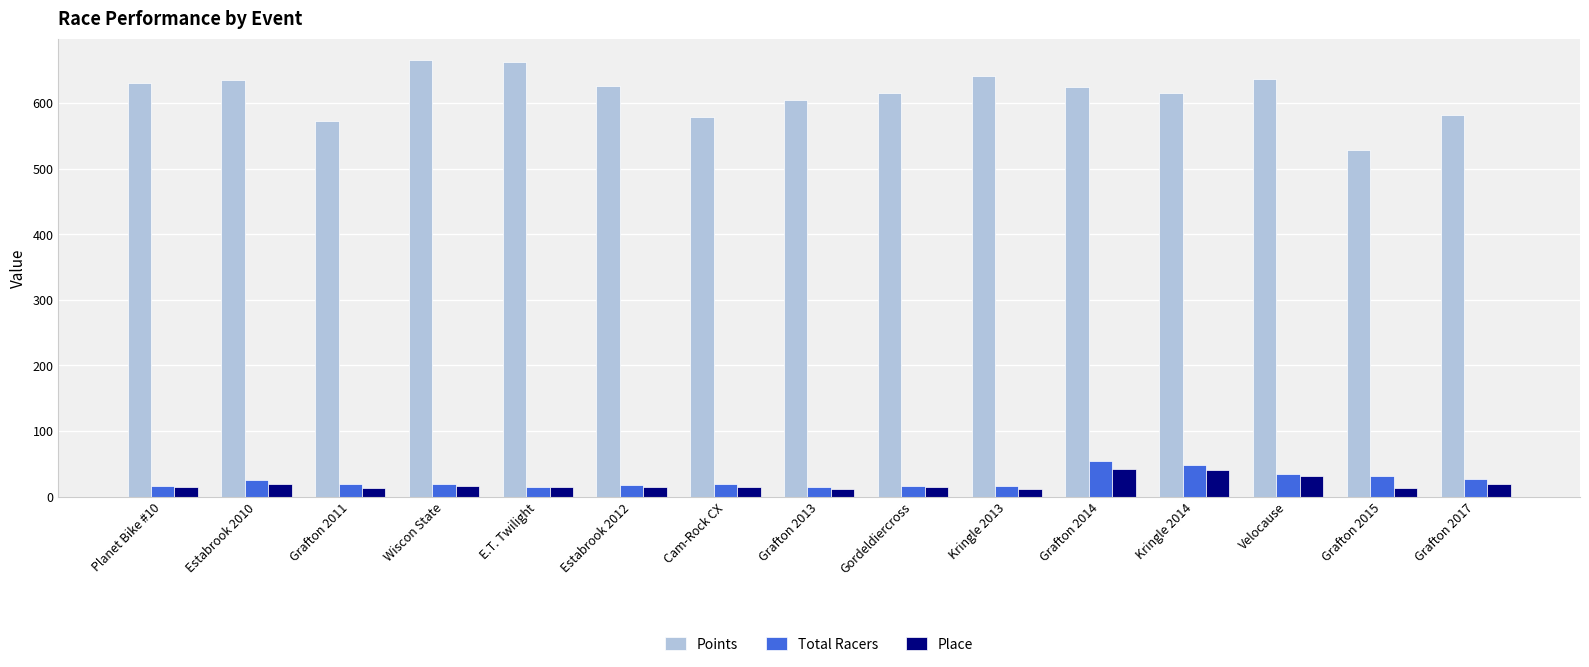

At how many categories does at least one series exceed 474?

15